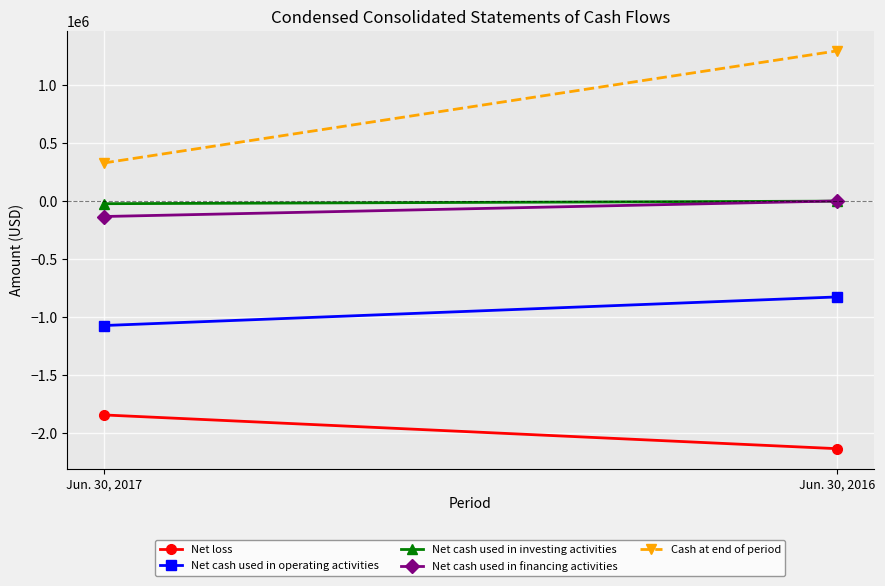

How many data points does each series have?

2